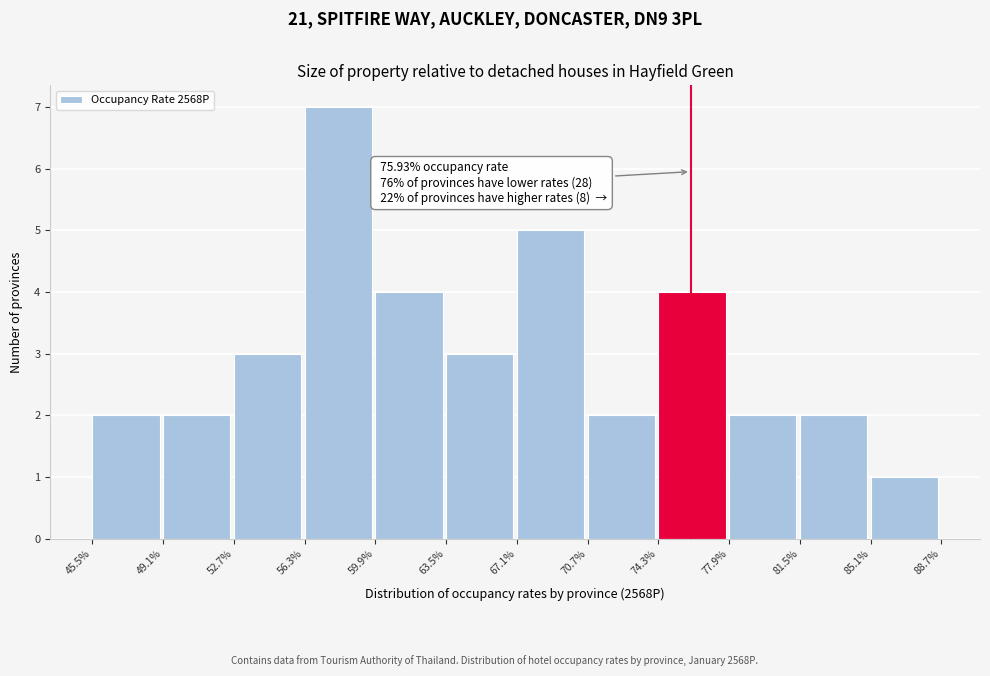

Which range on the x-axis has the tallest bar?

56.3% to 59.9%